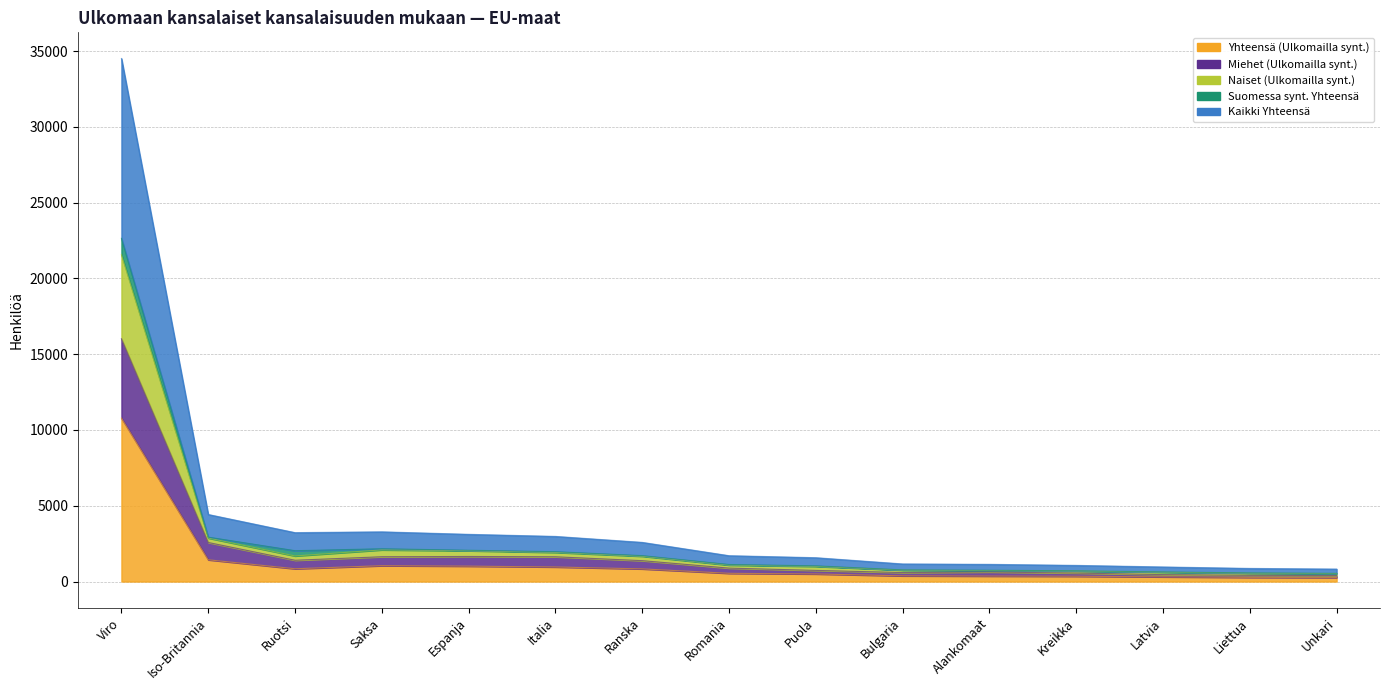

Is it true that Kaikki Yhteensä equals 1700 at Latvia?

False